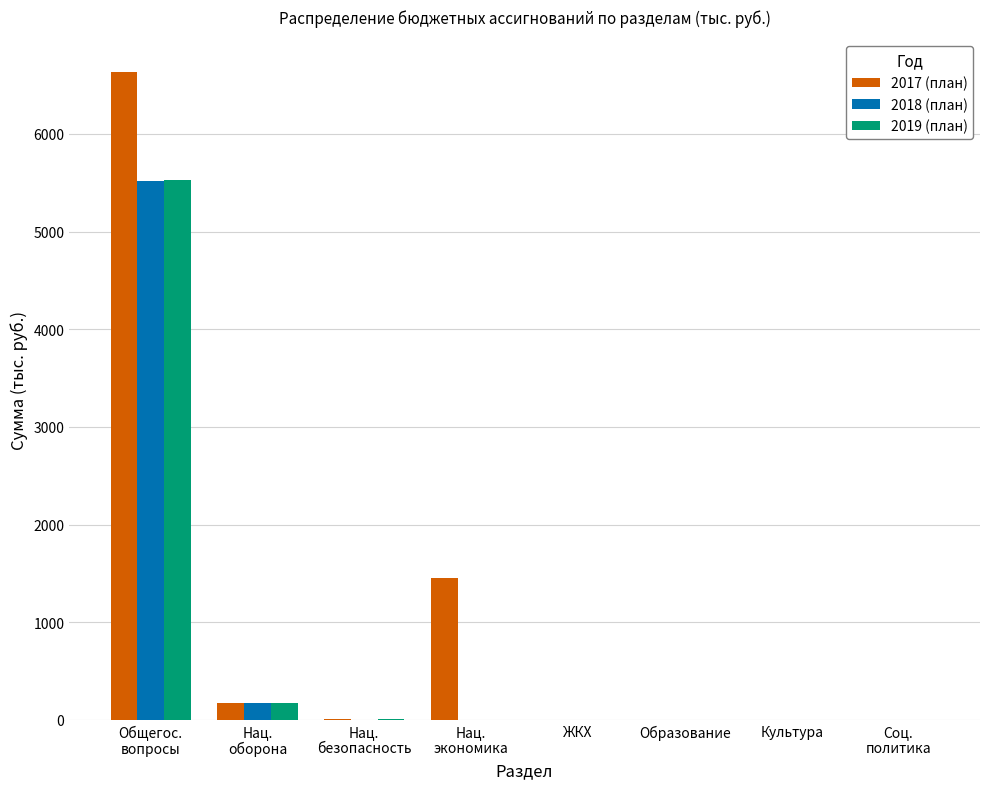

Which series has the largest total across all categories?

2017 (план)